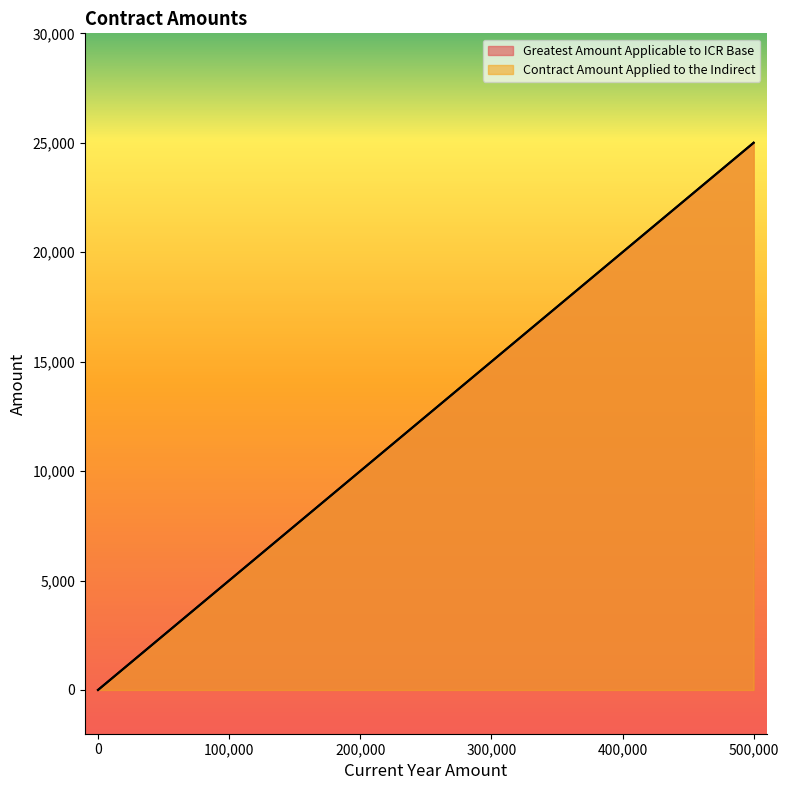

At which category is the sum across all series the highest?

500000